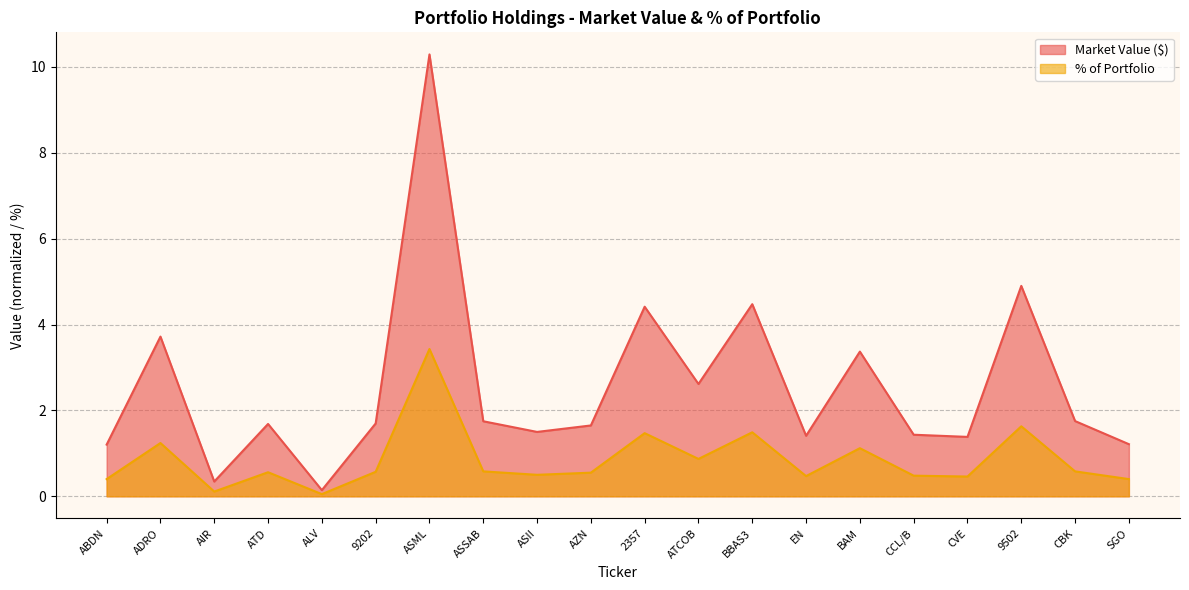

What is the label of the 10th point from the left?

AZN